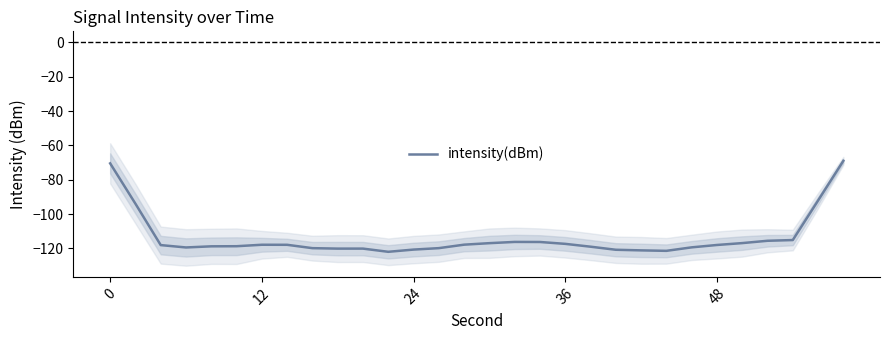

How many data points does each series have?

30